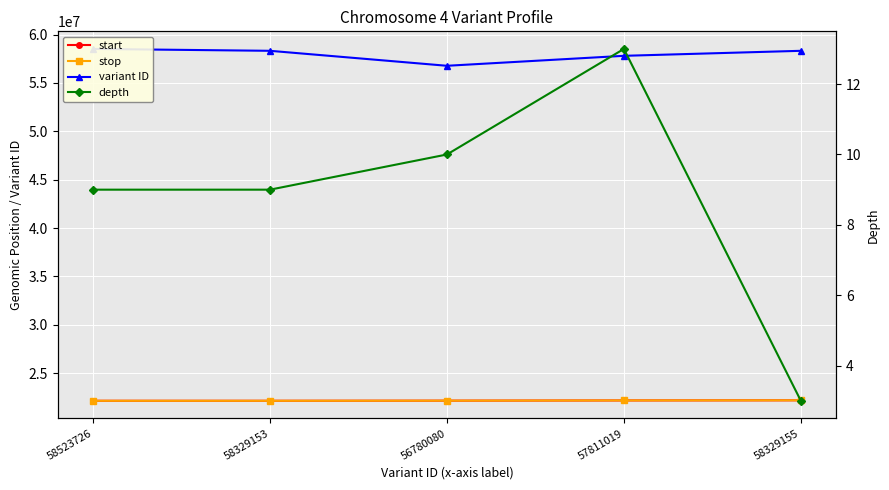

What is the maximum value for start?

22183237